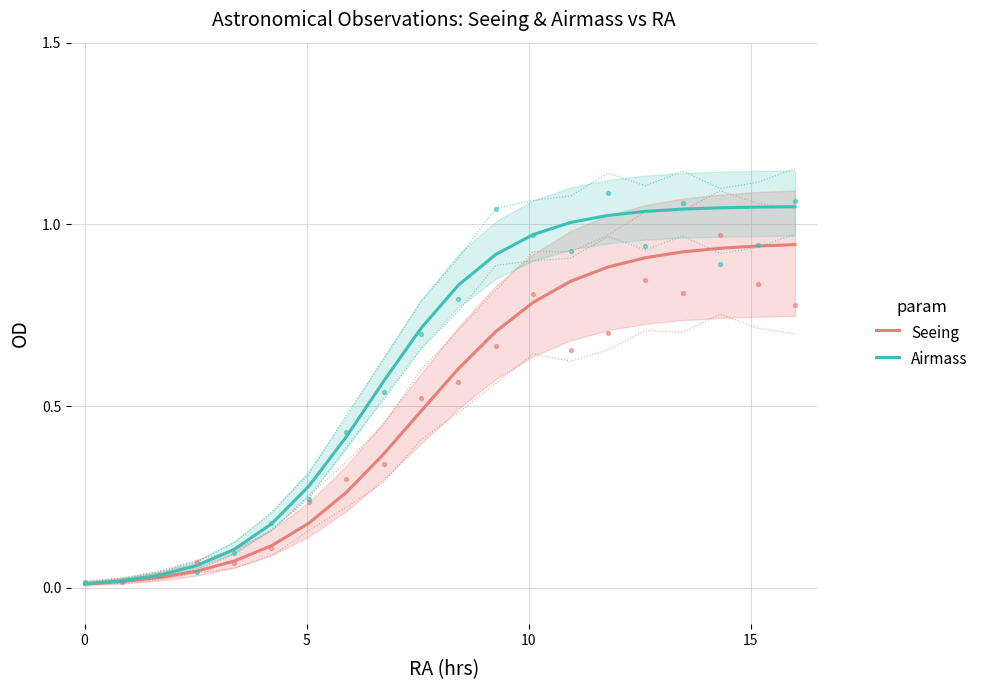

Which series has the largest total across all categories?

Airmass